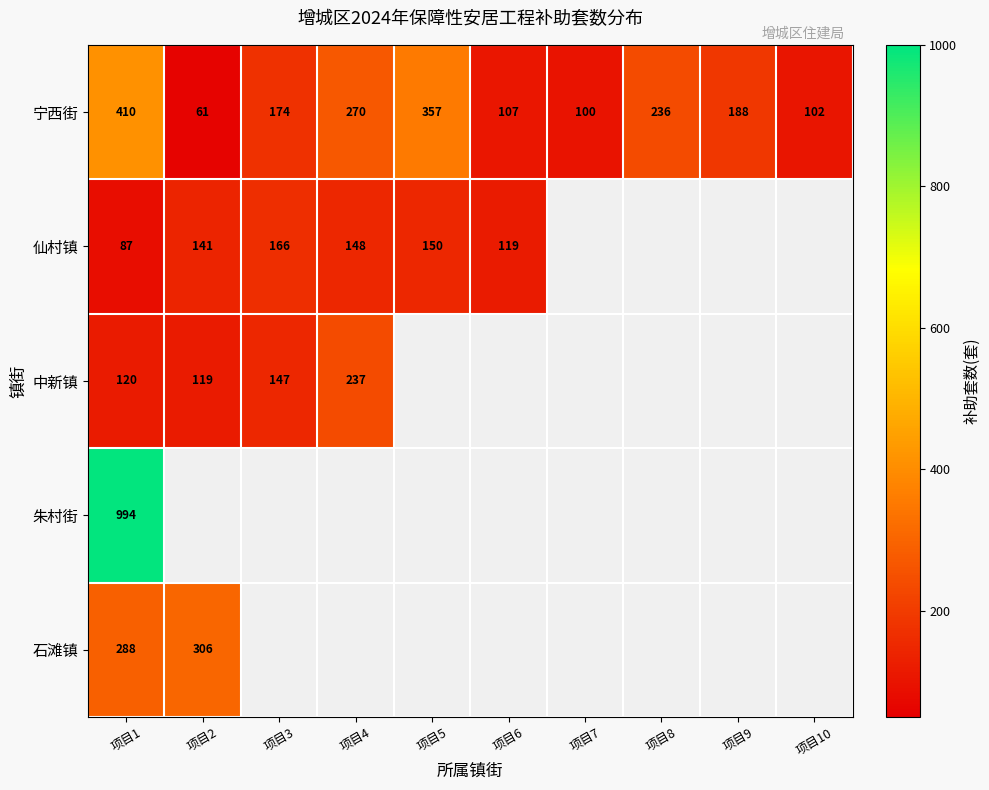

Is it true that 宁西街 equals 357 at 项目5?

True